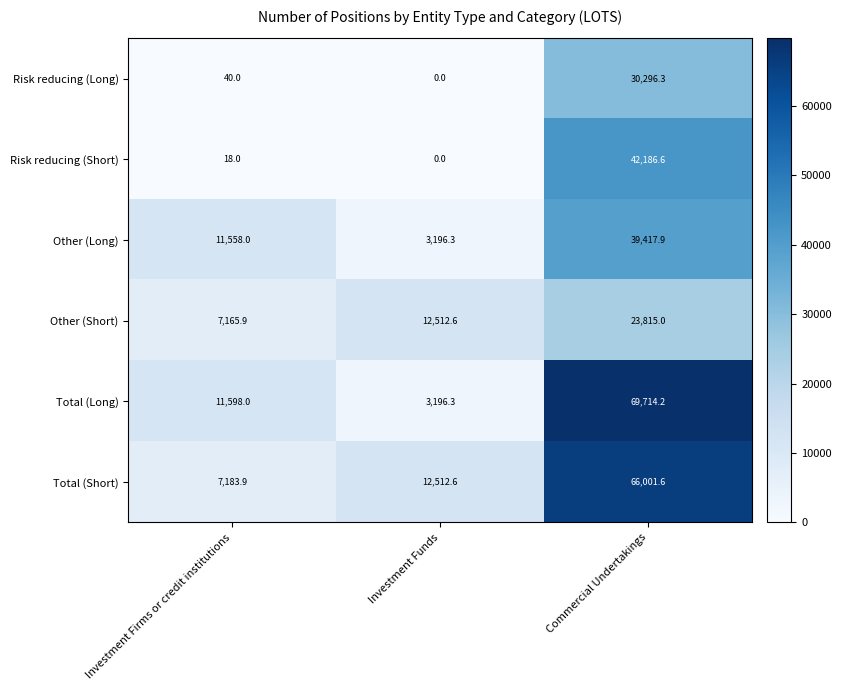

True or false: Total (Short) has a value of 12512.6 at Investment Funds.

True